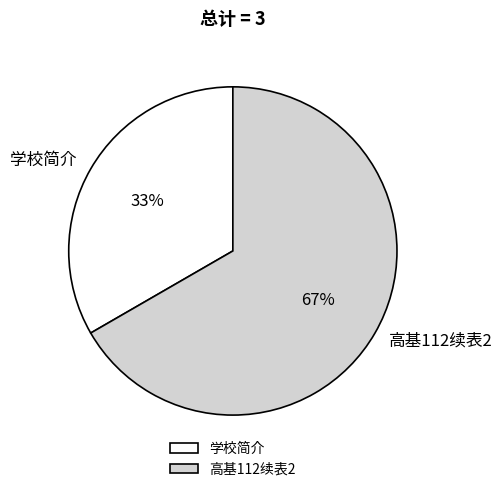

Does any single category account for the majority?

Yes